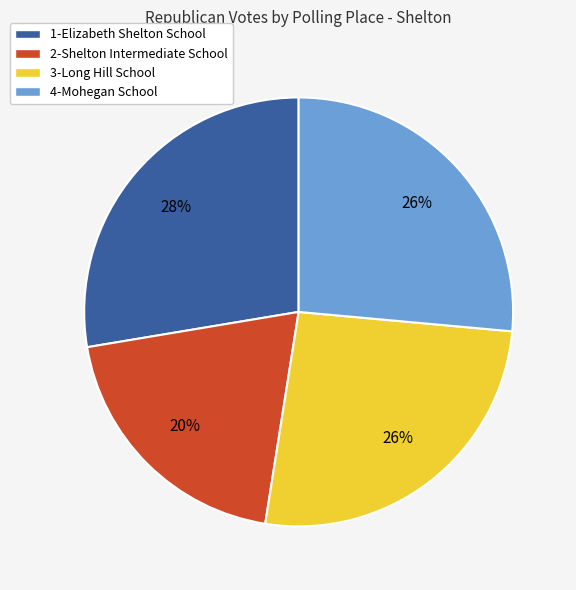

Is there any slice that represents more than half of the pie?

No